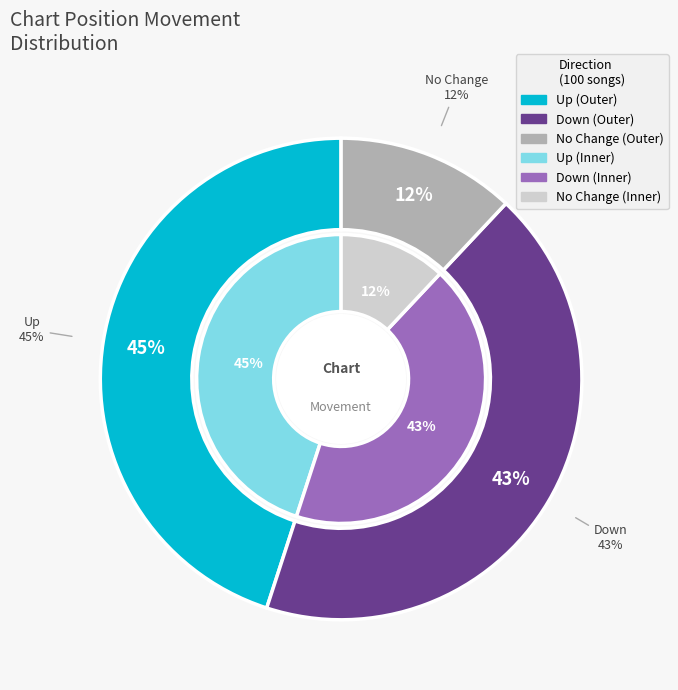

To the nearest percent, what portion does up represent?

45%